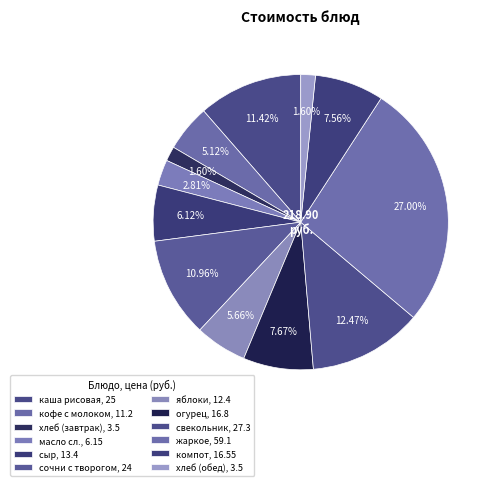

Rank the categories by value from lowest to highest.

хлеб пшеничный (завтрак), хлеб пшеничный (обед), масло сливочное, кофе с молоком, яблоки, сыр, компот из кураги, огурец свежий, сочни с творогом, каша рисовая молочная, свекольник, жаркое по домашнему